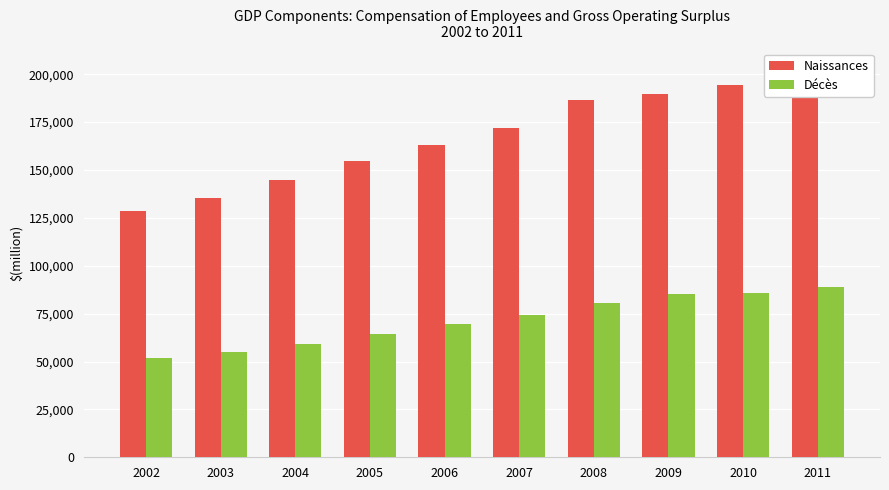

Where is Naissances nearest to the value 166027?

2006